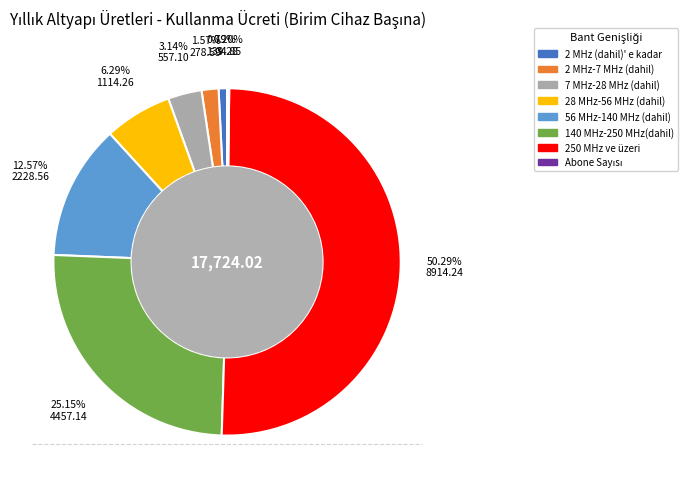

What portion of the pie excludes 250 MHz ve üzeri?

49.7%